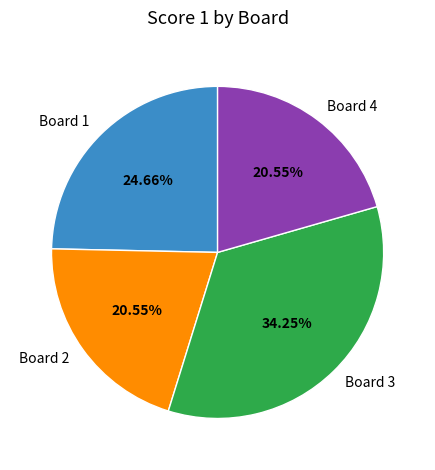

To the nearest percent, what portion does Board 3 represent?

34%